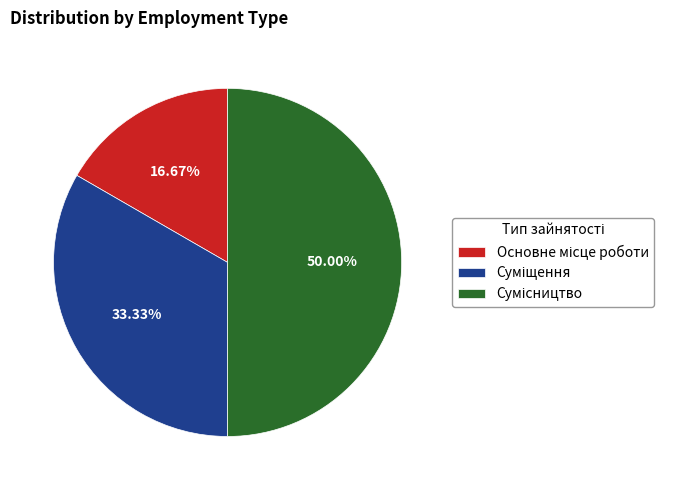

How many slices are in this pie chart?

3